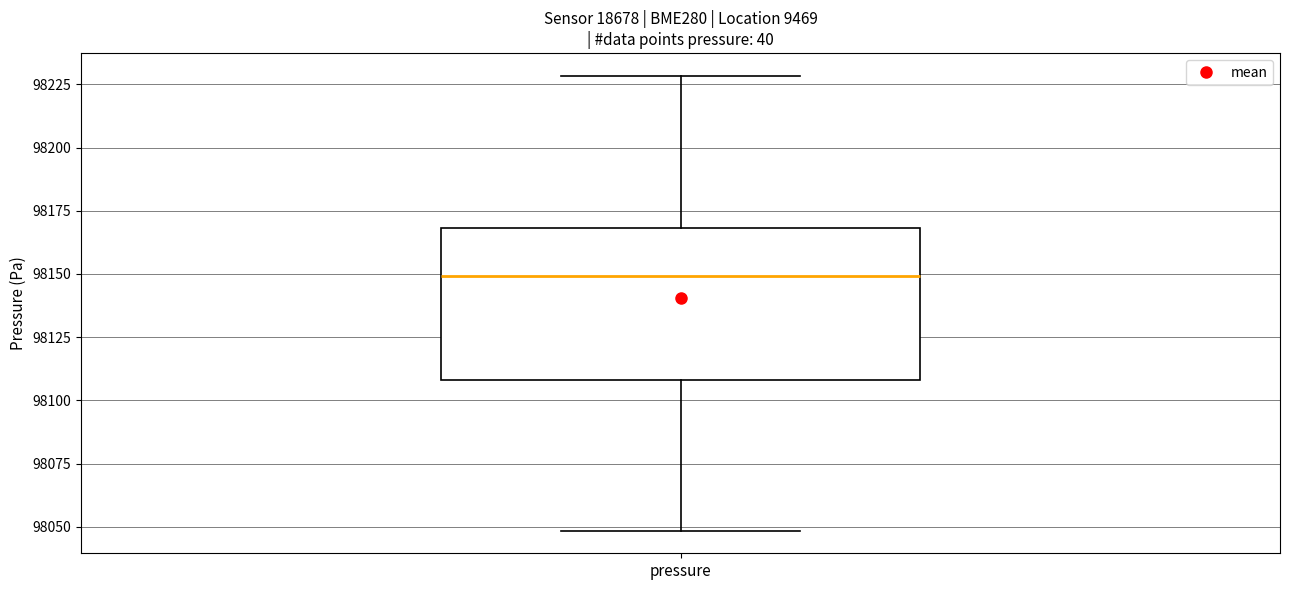

Transcribe this box plot: give where the median line is, the range the box spans, and where the two whiskers end, as read against the y-axis. The values are not printed on the chart, so give them approximately, as read against the axis.

median 98150, box 98110 to 98170, whiskers 98050 to 98230